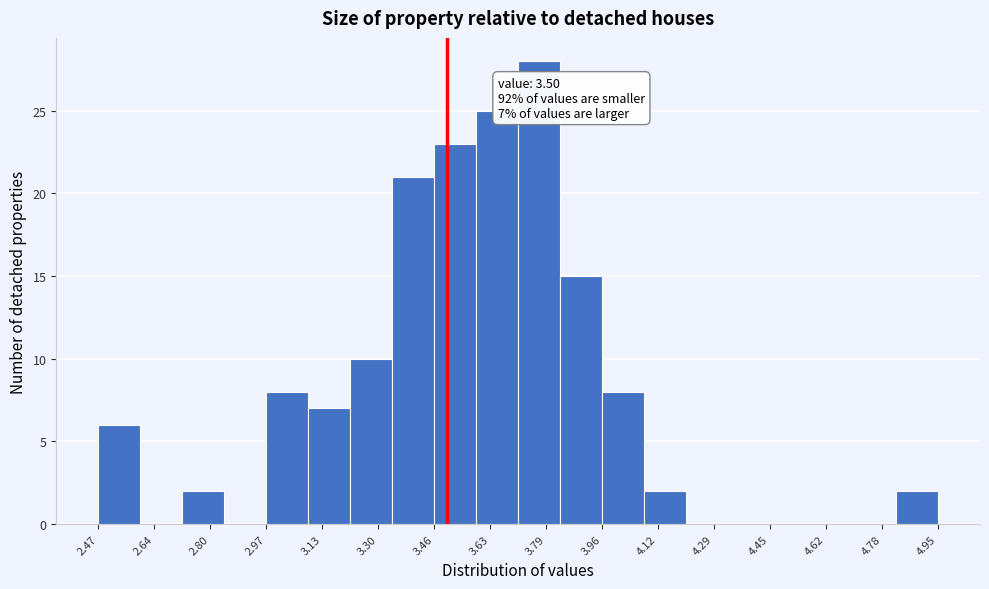

Which range on the x-axis has the tallest bar?

3.710 to 3.834